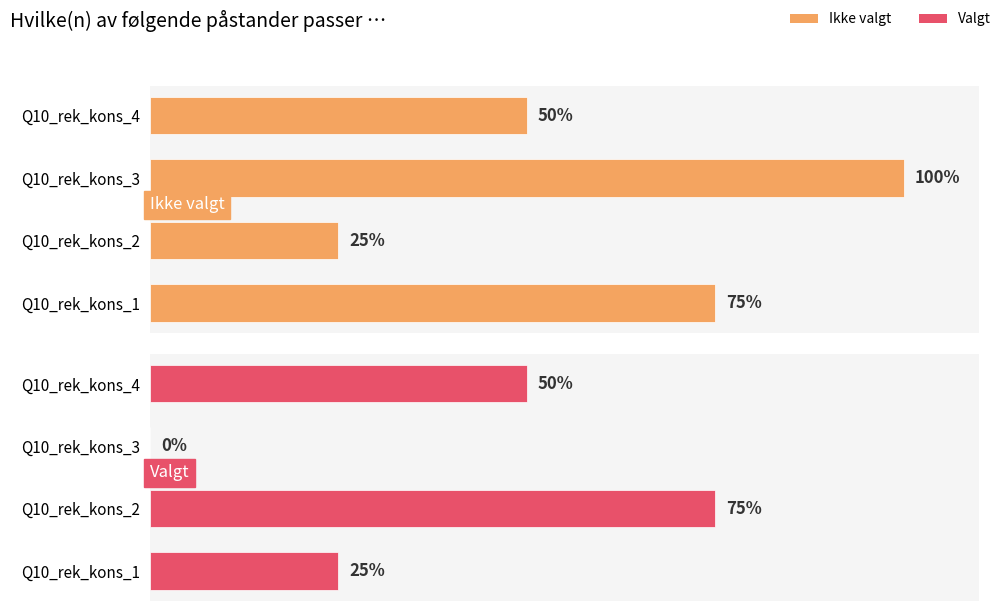

What are all the series names shown in the legend?

Ikke valgt, Valgt